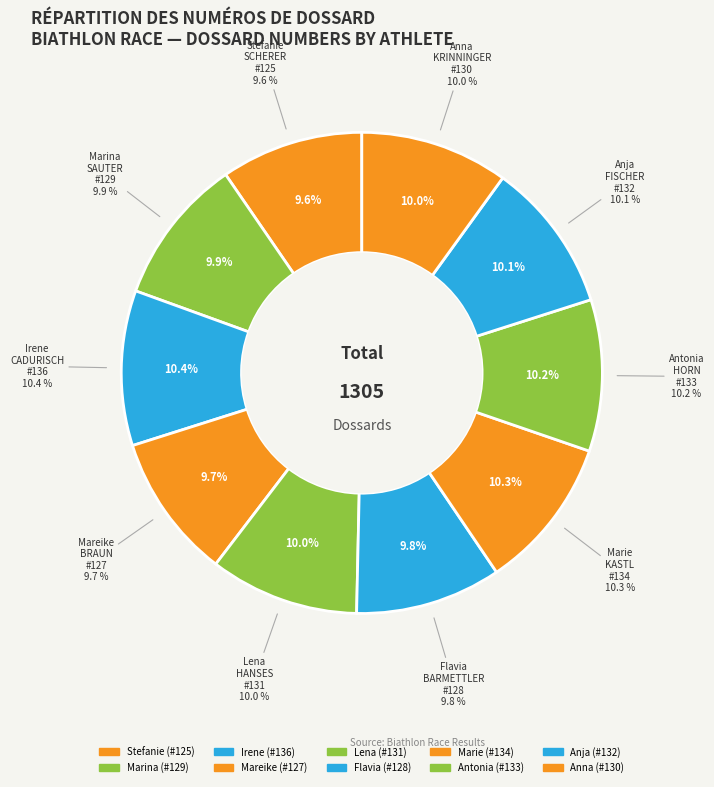

Which has a higher value, BRAUN Mareike or SCHERER Stefanie?

BRAUN Mareike